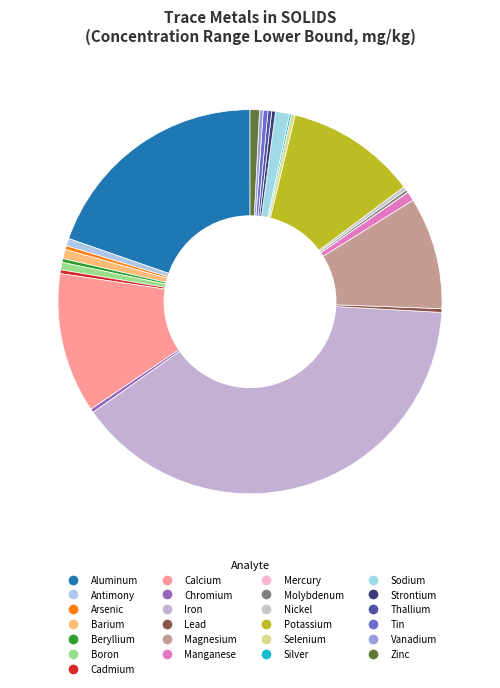

Is there any slice that represents more than half of the pie?

No